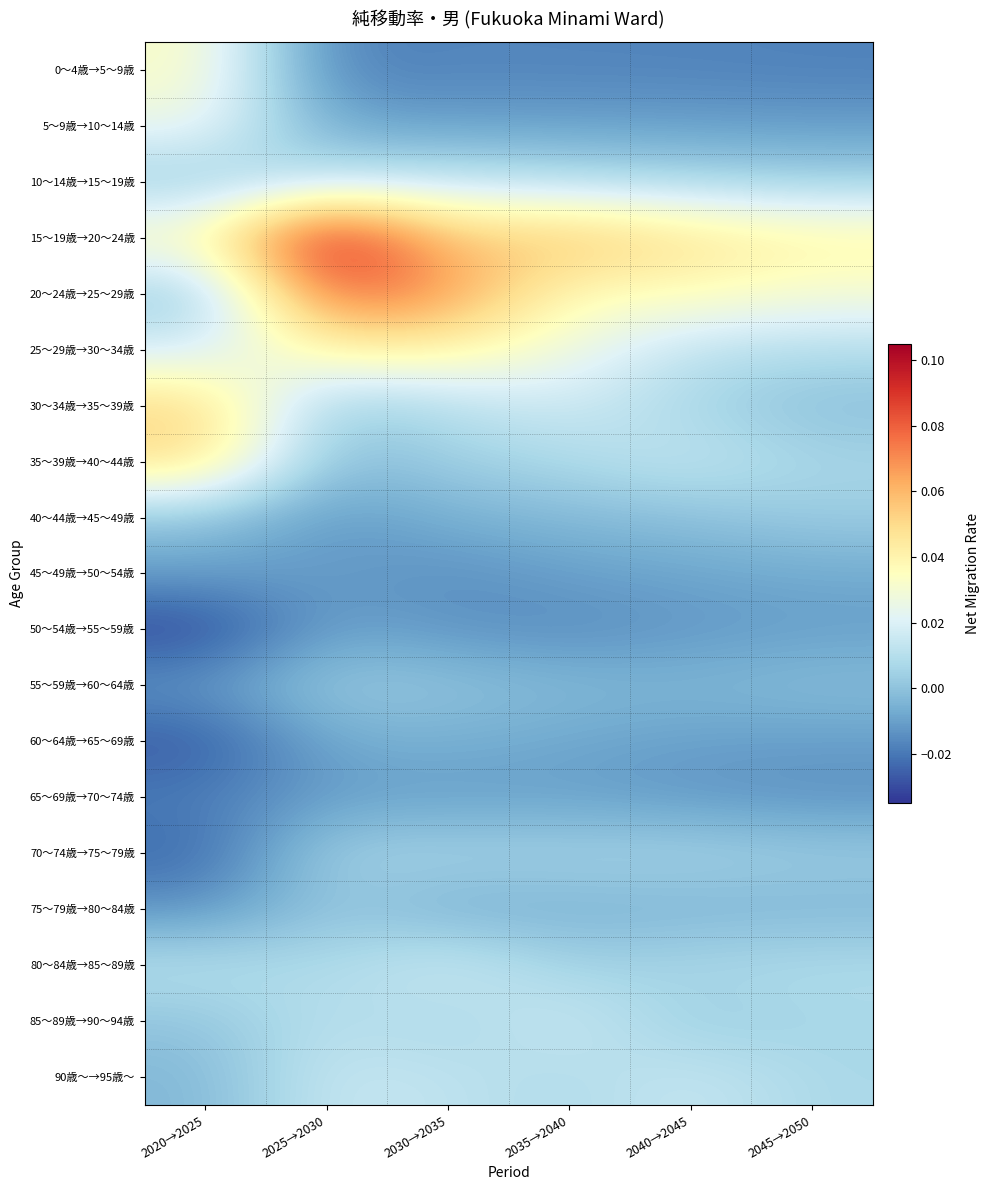

What is the greatest value displayed?

0.1